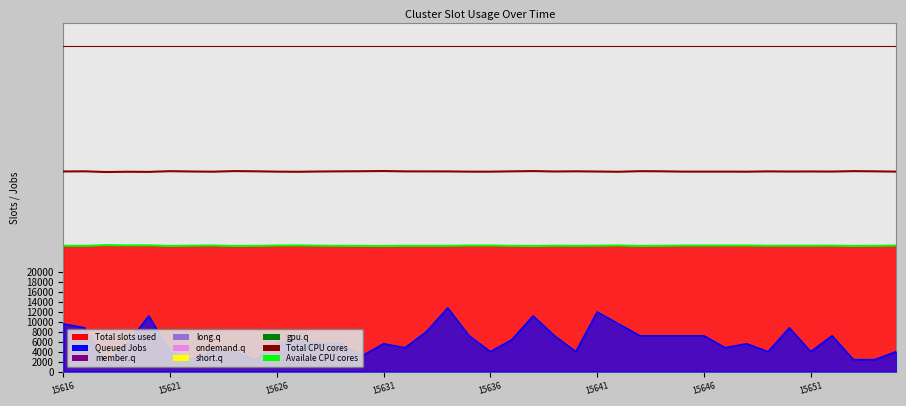

True or false: Total CPU cores and Max slots cross at least once.

False